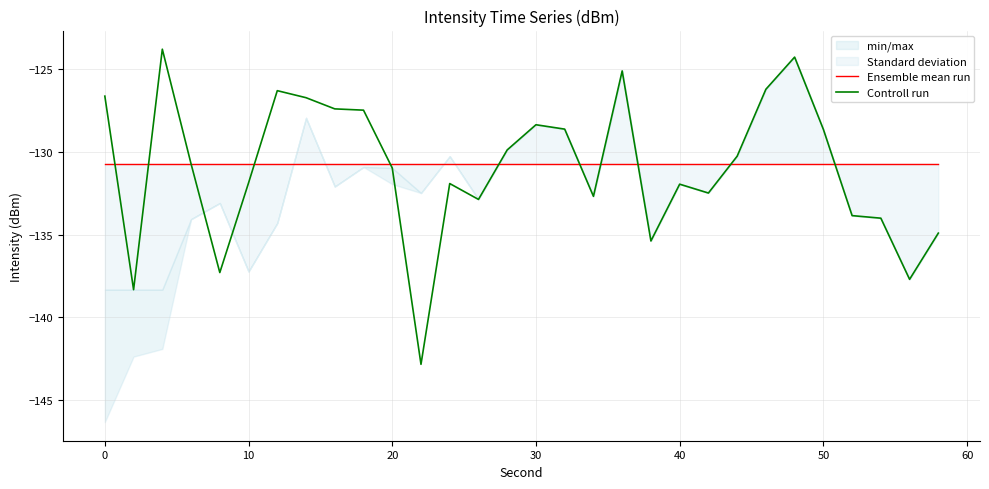

Reading right to left, extract all data points from this chart.

Ensemble mean run: -130.7	-130.7	-130.7	-130.7	-130.7	-130.7	-130.7	-130.7	-130.7	-130.7	-130.7	-130.7	-130.7	-130.7	-130.7	-130.7	-130.7	-130.7	-130.7	-130.7	-130.7	-130.7	-130.7	-130.7	-130.7	-130.7	-130.7	-130.7	-130.7	-130.7
Controll run: -134.9	-137.7	-134.0	-133.9	-128.7	-124.3	-126.2	-130.3	-132.5	-132.0	-135.4	-125.1	-132.7	-128.6	-128.4	-129.9	-132.9	-131.9	-142.8	-131.0	-127.5	-127.4	-126.7	-126.3	-131.9	-137.3	-130.7	-123.8	-138.3	-126.7